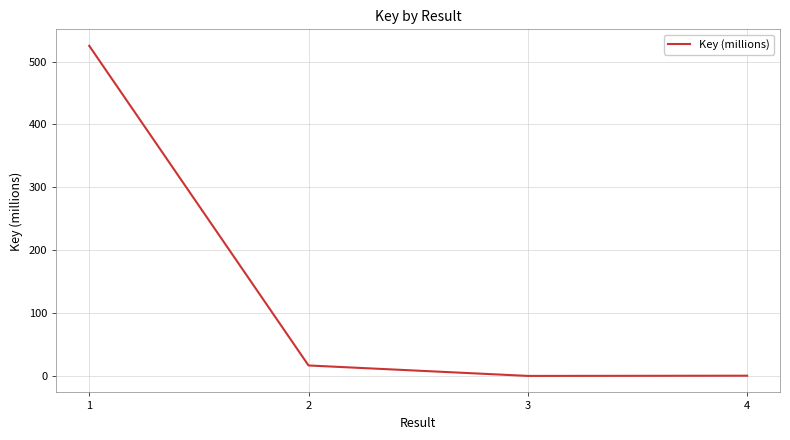

The value at 2 is 16.6. True or false?

True